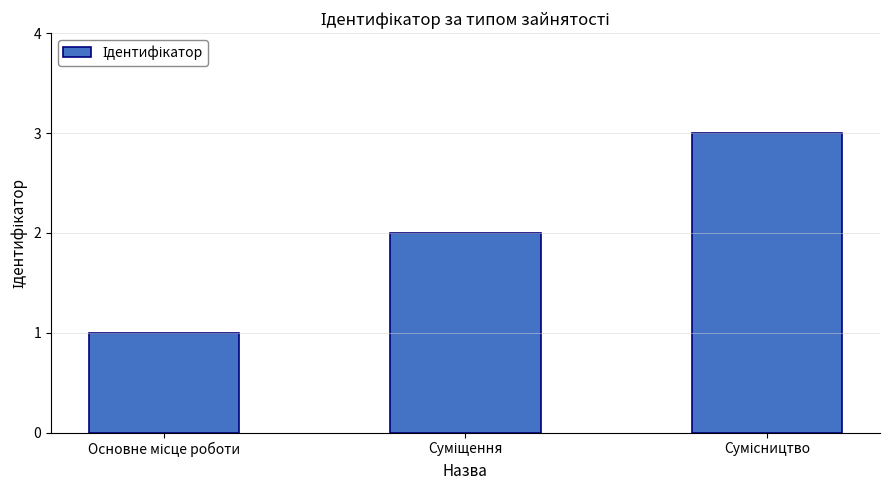

What is the maximum value shown in the chart?

3